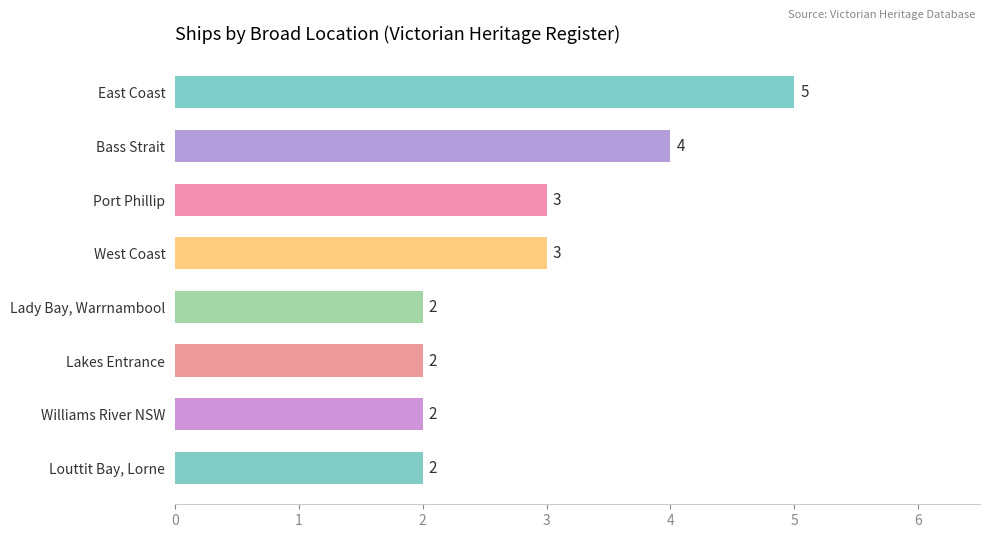

How many bars are there in total?

8